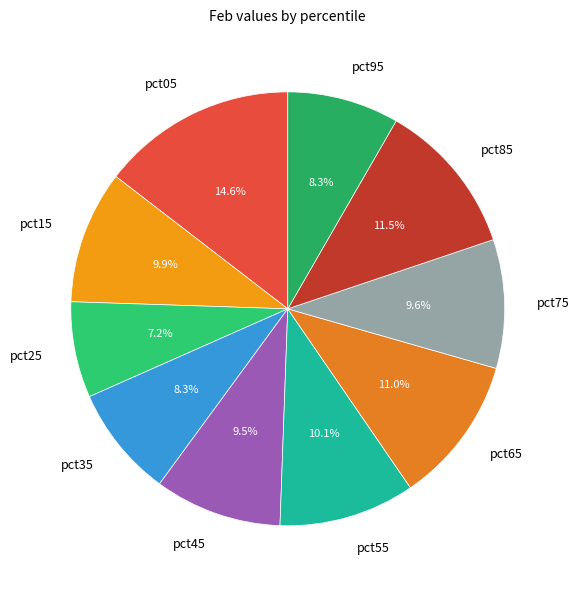

Count the number of slices in the pie.

10